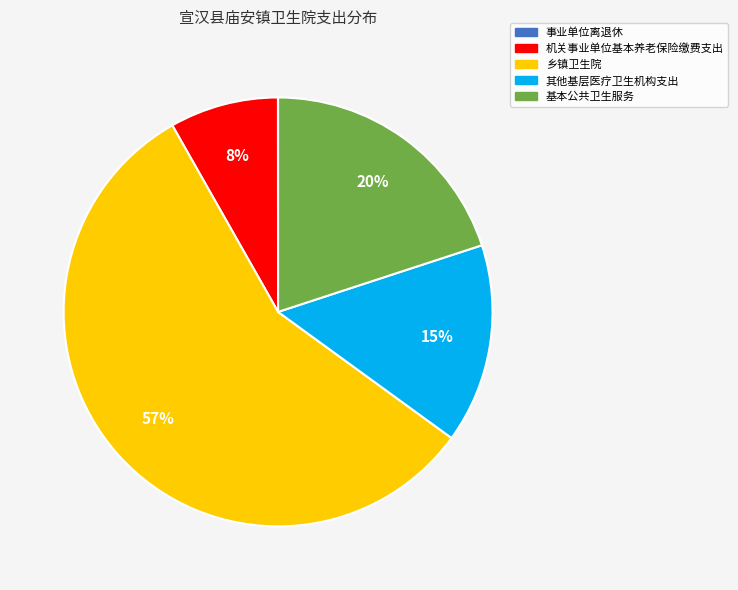

Which has a higher value, 机关事业单位基本养老保险缴费支出 or 乡镇卫生院?

乡镇卫生院